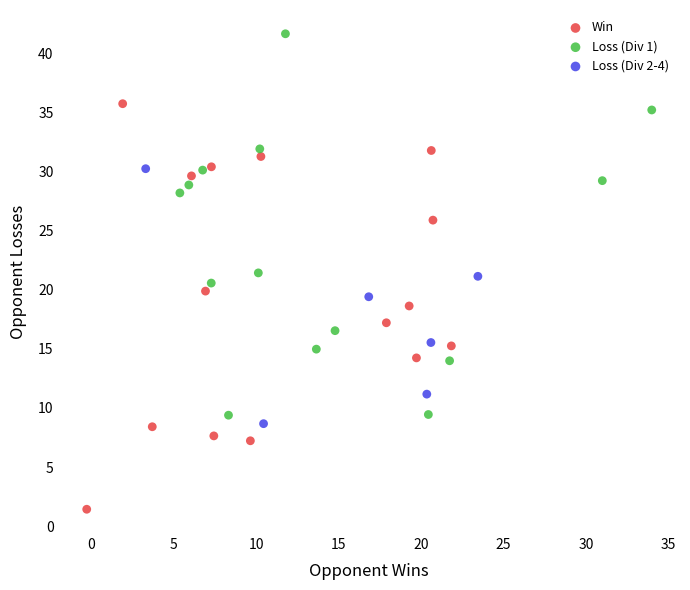

Which series reaches the minimum Y coordinate?

Win